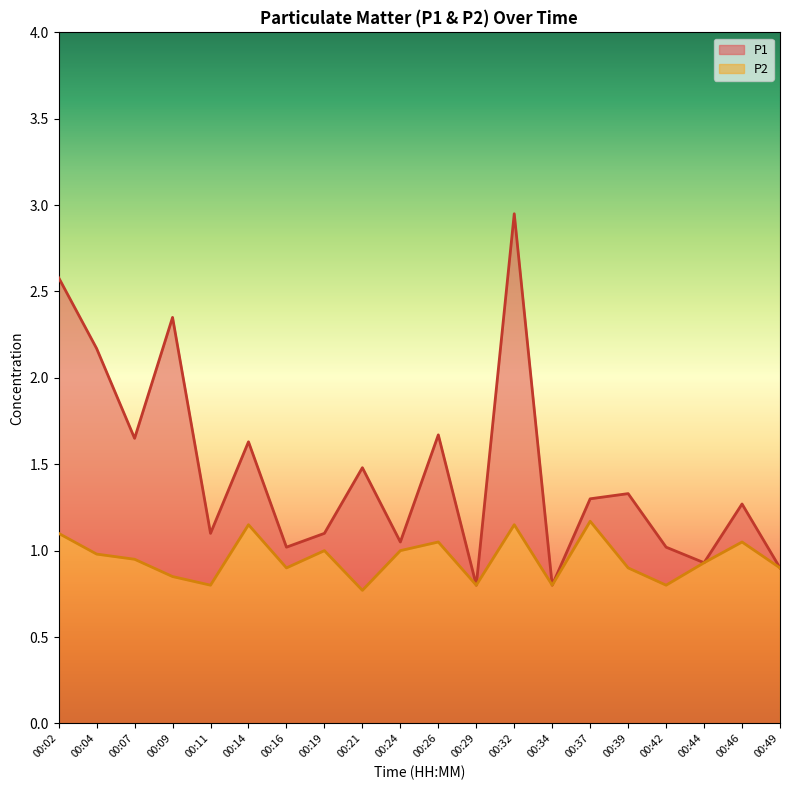

At which label is P1 closest to 1?

00:16